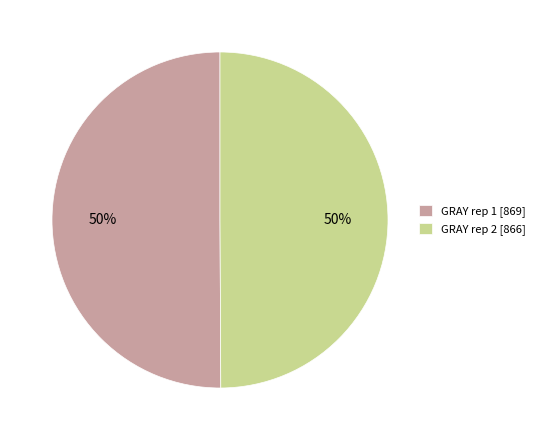

To the nearest percent, what portion does GRAY rep 1 [869] represent?

50%